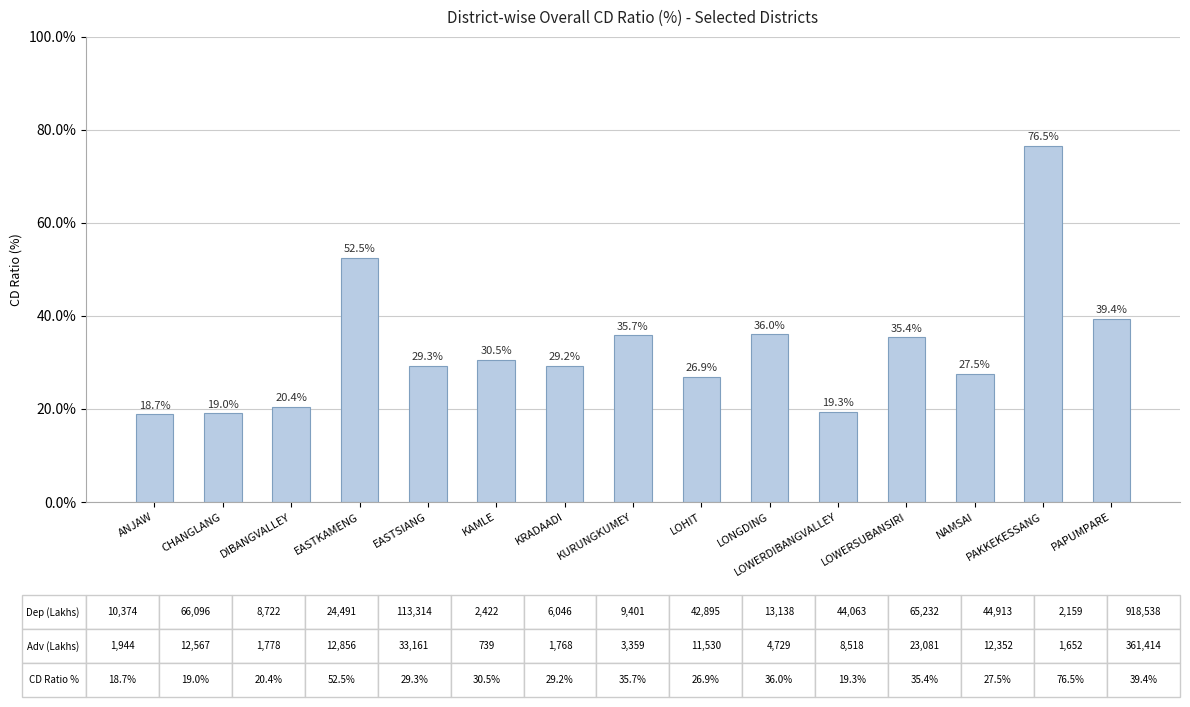

Where does the data first go above 29?

EASTKAMENG